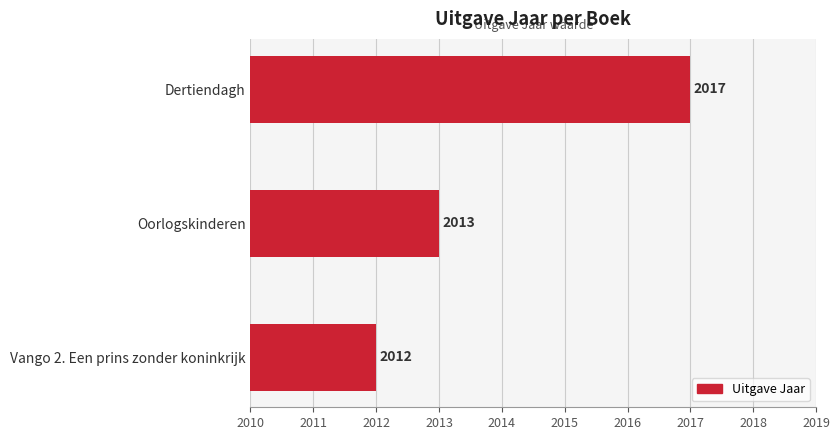

Rank the categories by value from highest to lowest.

Dertiendagh, Oorlogskinderen, Vango 2. Een prins zonder koninkrijk